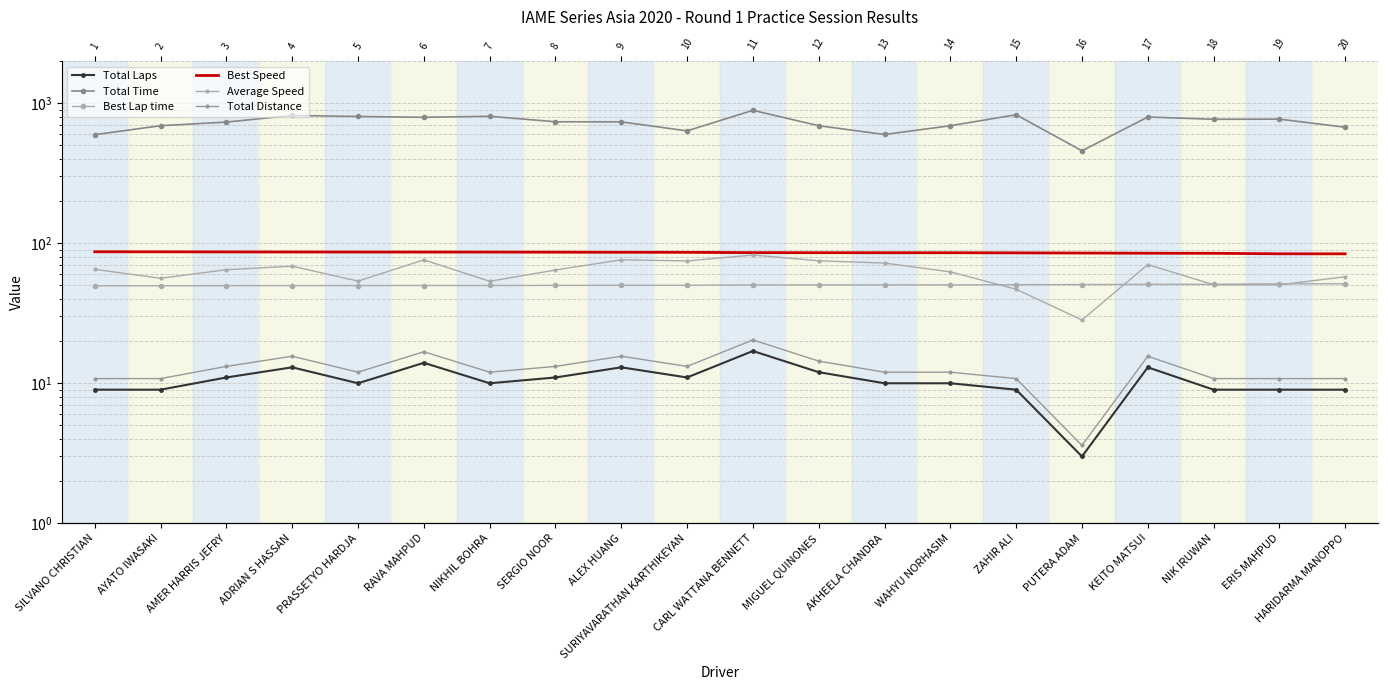

Is this an area chart (filled region under the line)?

No